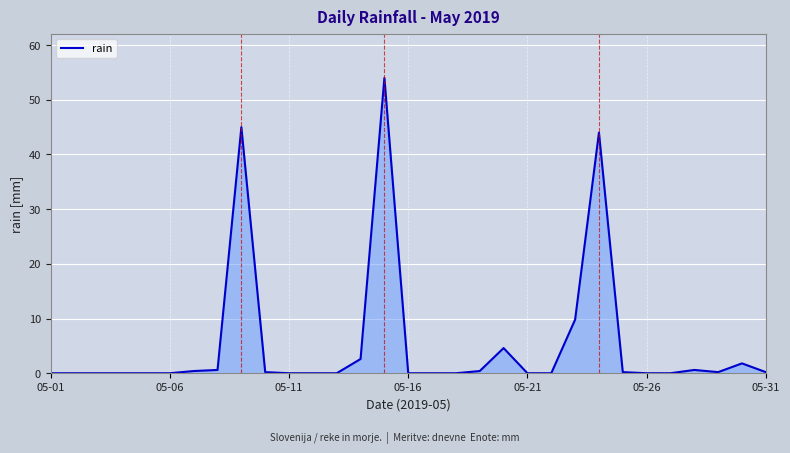

What is the difference between the maximum and minimum values?

54.0